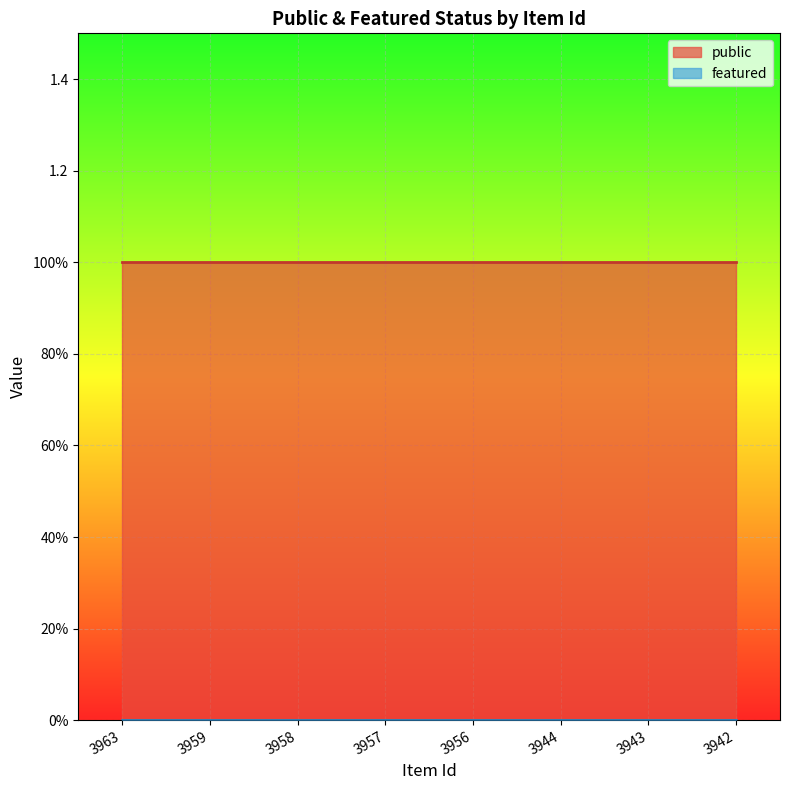

Between 3958 and 3956, which is larger?

3958